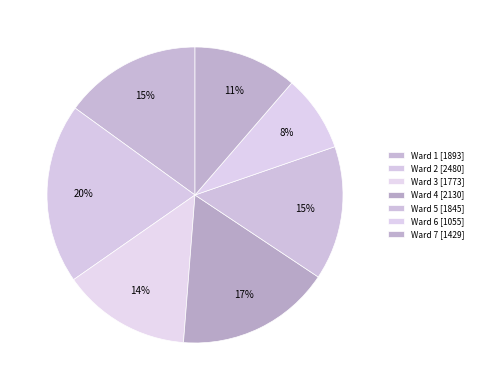

To the nearest percent, what percentage of the pie is Ward 7?

11%